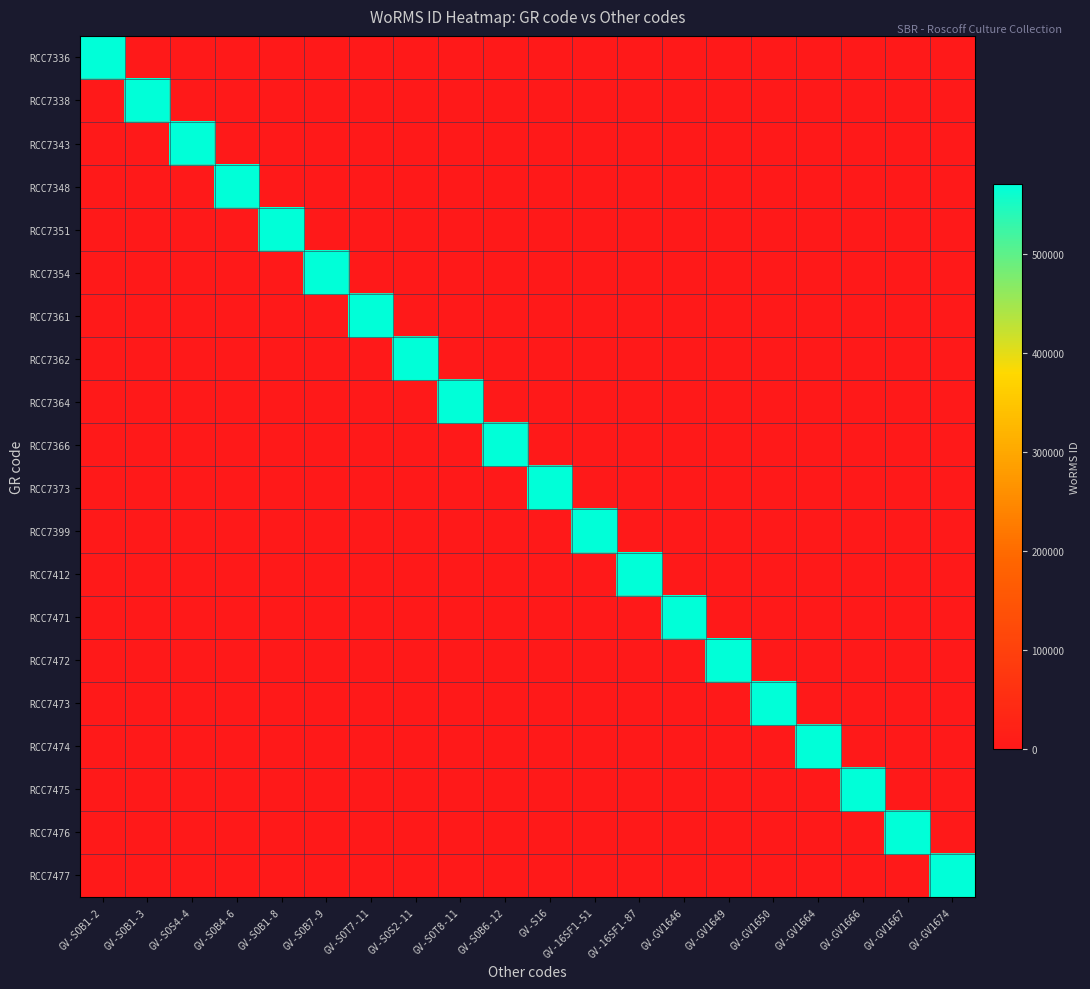

List the series in order of their peak value, lowest first.

RCC7336, RCC7338, RCC7343, RCC7348, RCC7351, RCC7354, RCC7361, RCC7362, RCC7364, RCC7366, RCC7373, RCC7399, RCC7412, RCC7471, RCC7472, RCC7473, RCC7474, RCC7475, RCC7476, RCC7477